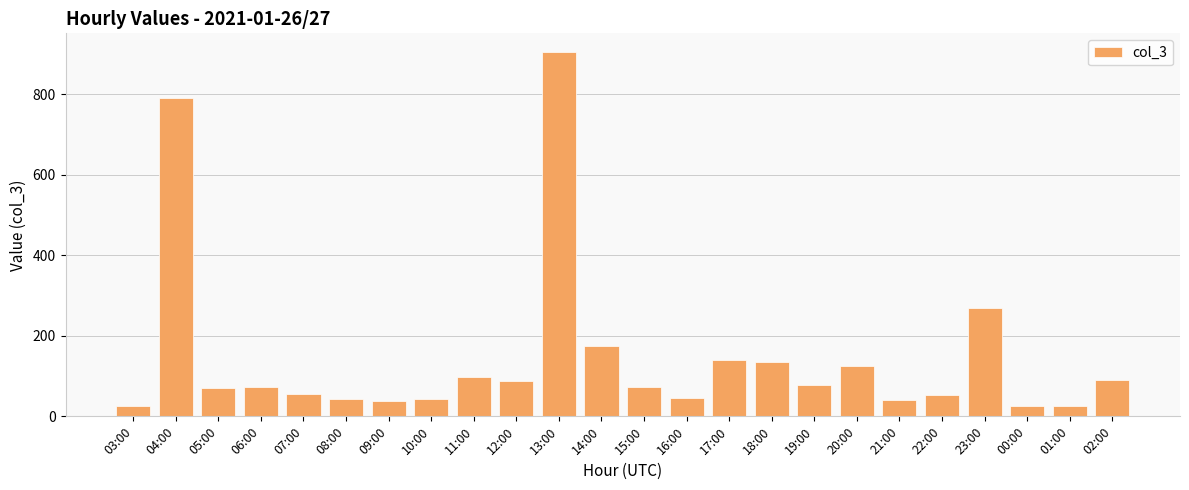

Which category has the highest value across all series?

13:00